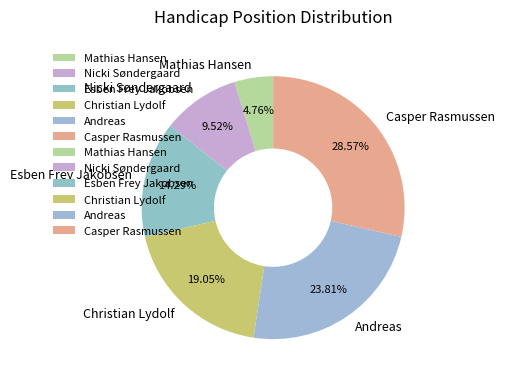

Rank the categories by value from lowest to highest.

Mathias Hansen, Nicki Søndergaard, Esben Frey Jakobsen, Christian Lydolf, Andreas, Casper Rasmussen